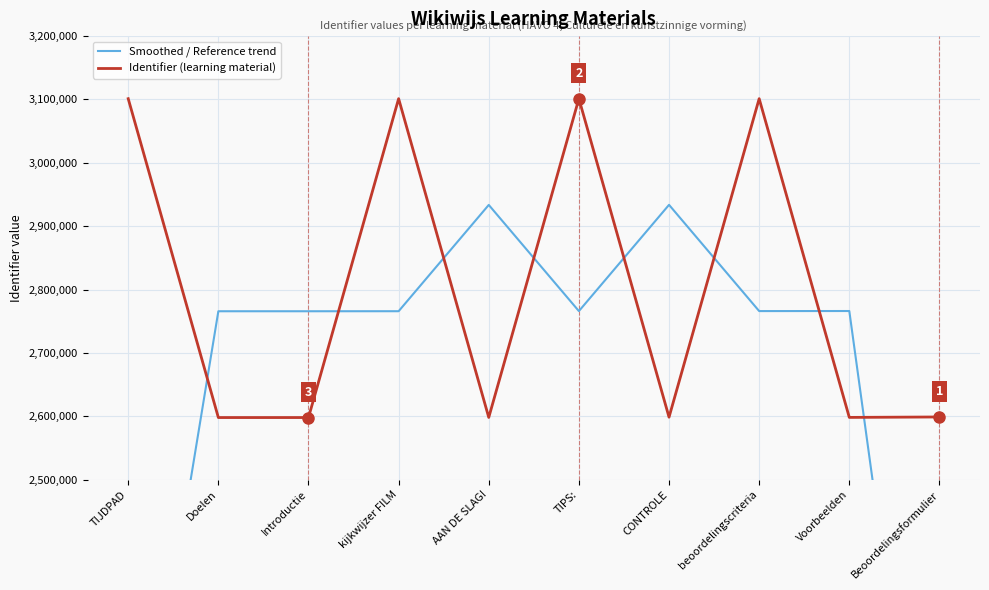

What is the value of the Smoothed / Reference trend point at the 1st from the left?

1899711.7